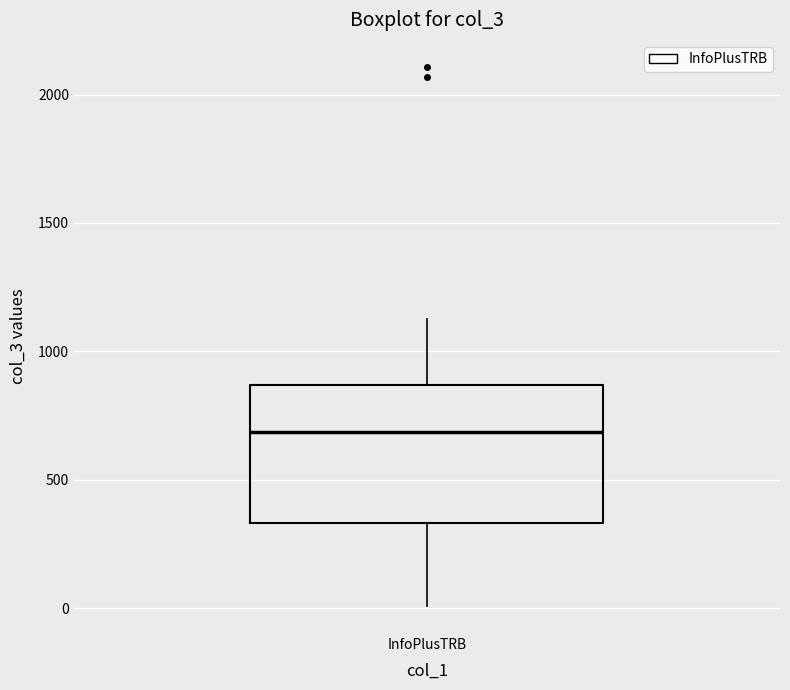

Read this box plot against the y-axis: the position of the median line, the range covered by the box, and the ends of both whiskers. The values are not printed on the chart, so give them approximately, as read against the axis.

median 700, box 350 to 850, whiskers 0 to 1150